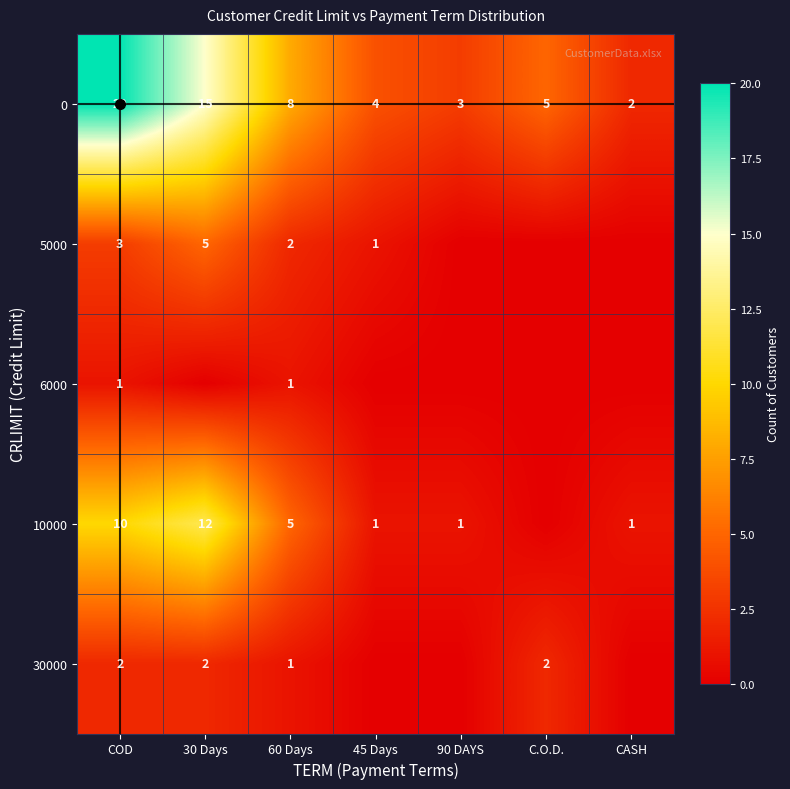

List the series in order of their peak value, lowest first.

6000, 30000, 5000, 10000, 0